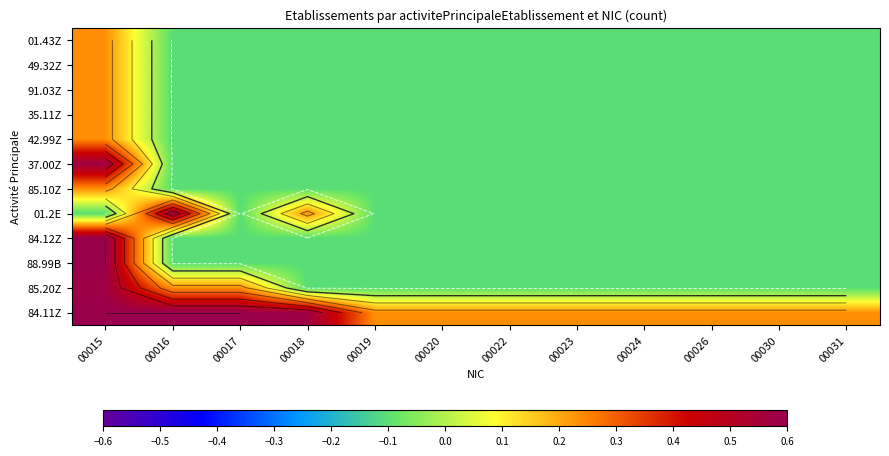

What is the smallest value displayed?

-0.1